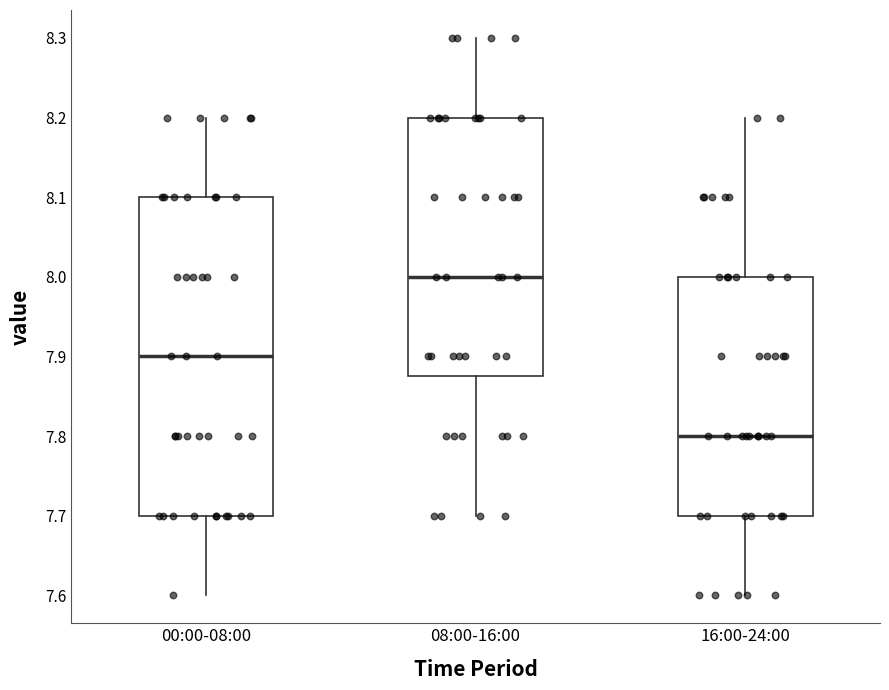

Which box is the tallest, from its lower edge to its upper edge?

00:00-08:00